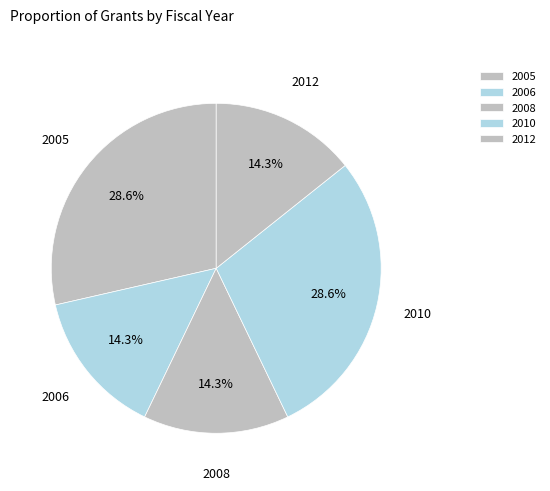

Do 2012 and 2008 together represent more than half of the pie?

No